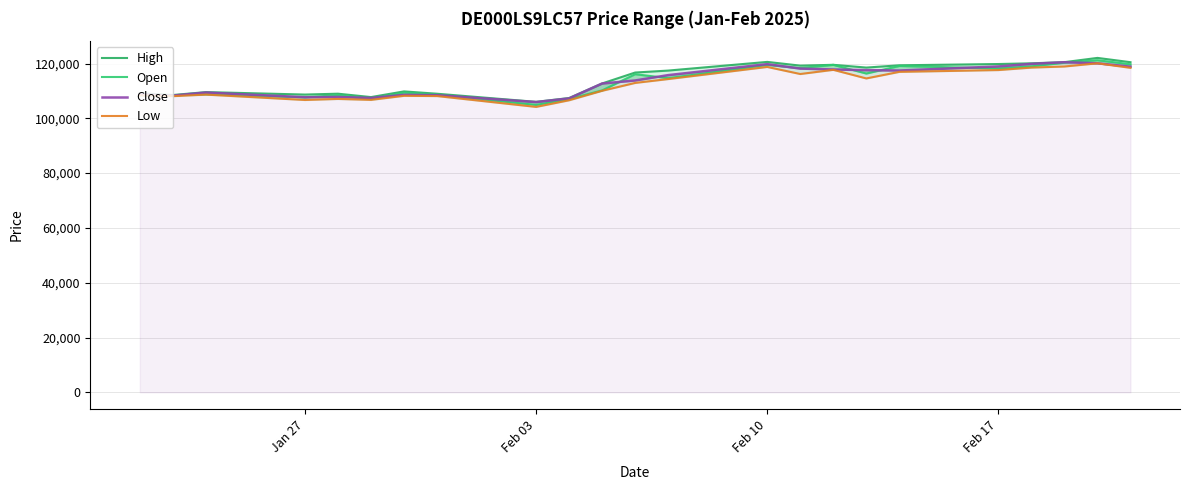

What is the smallest value displayed?

104173